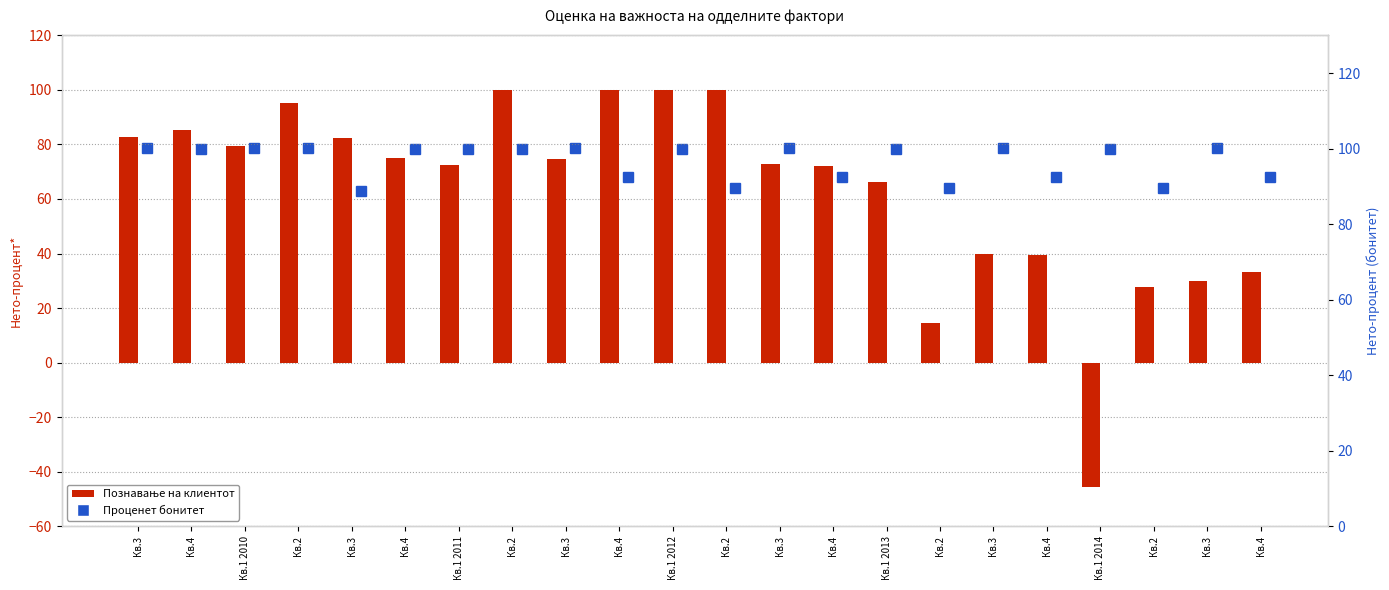

Are the bars horizontal?

No